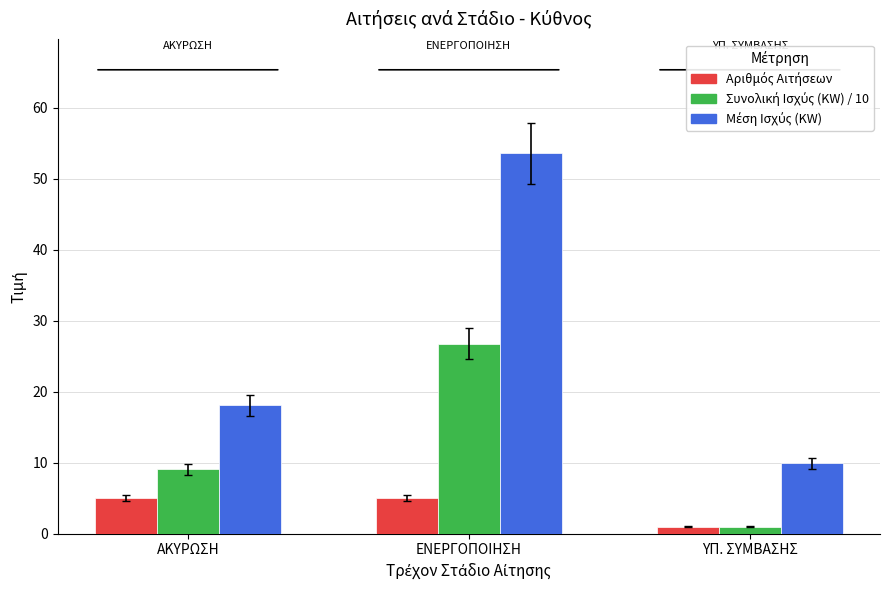

What is the maximum value shown in the chart?

53.6